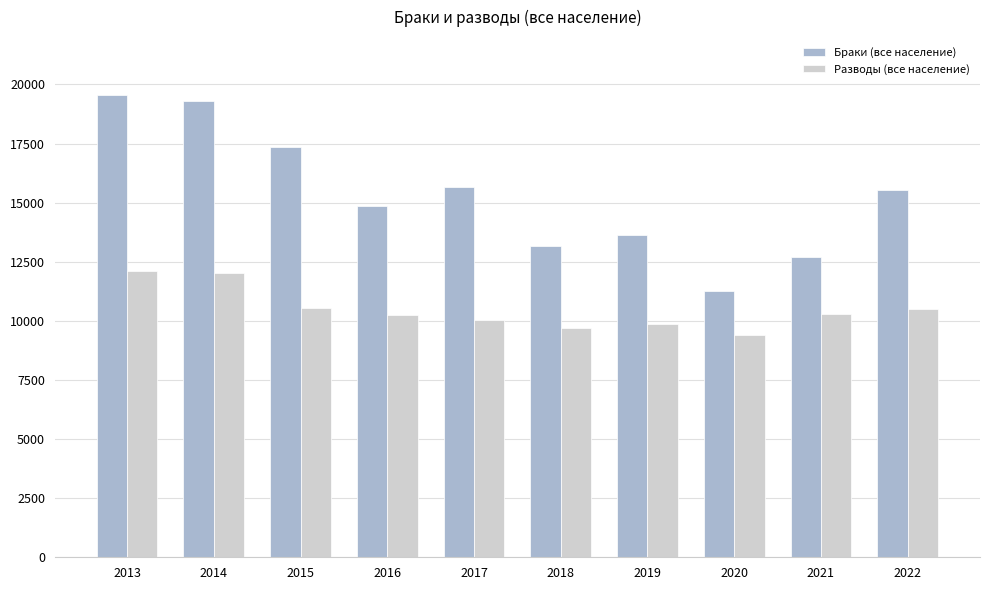

How many values in the Браки (все население) series are below 15516?

5